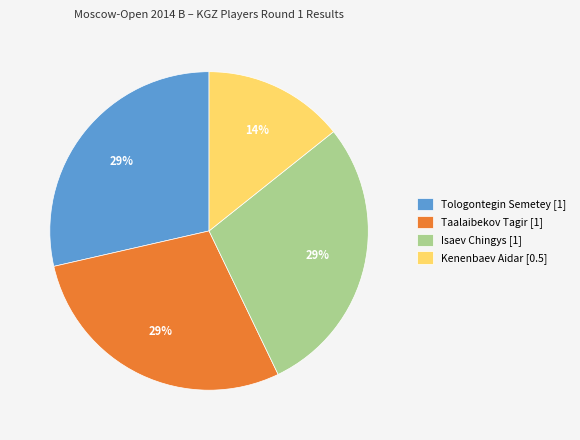

To the nearest percent, what percentage of the pie is Kenenbaev Aidar [0.5]?

14%